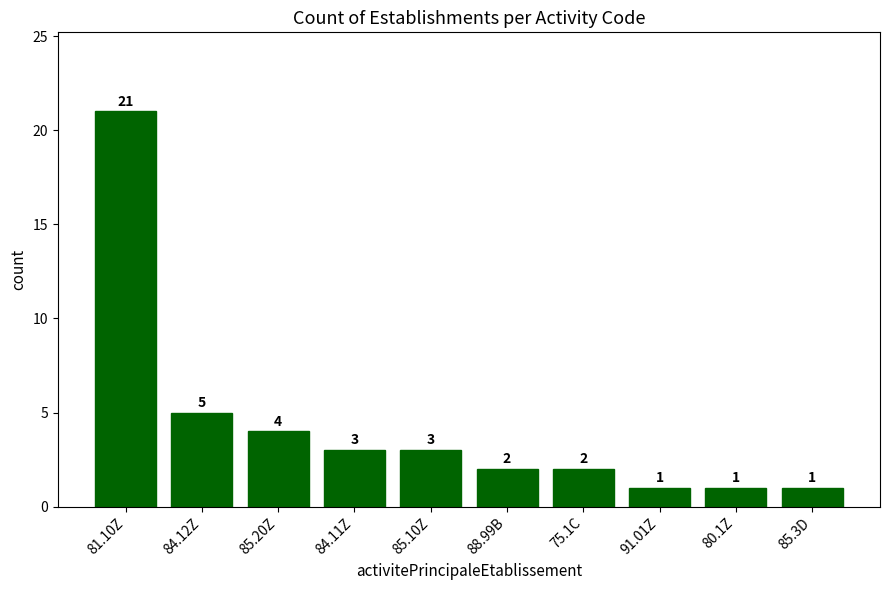

What is the change in value from 85.20Z to 91.01Z?

-3